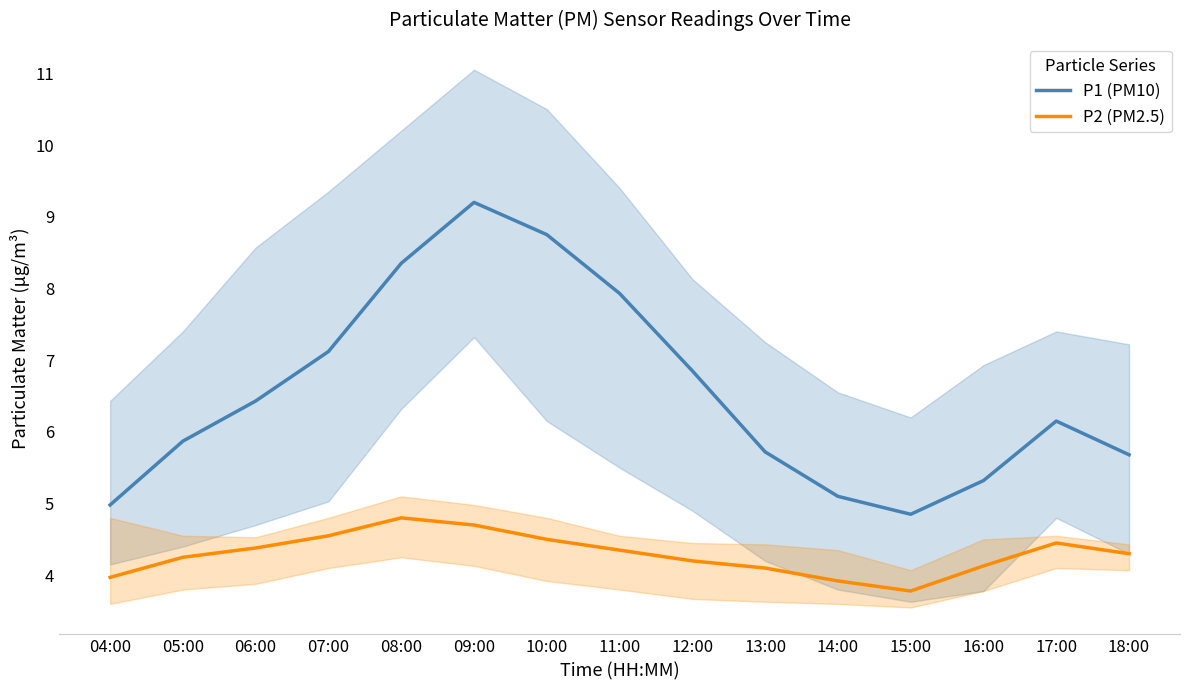

True or false: P1 (PM10) has more than 1 interior local peaks.

True